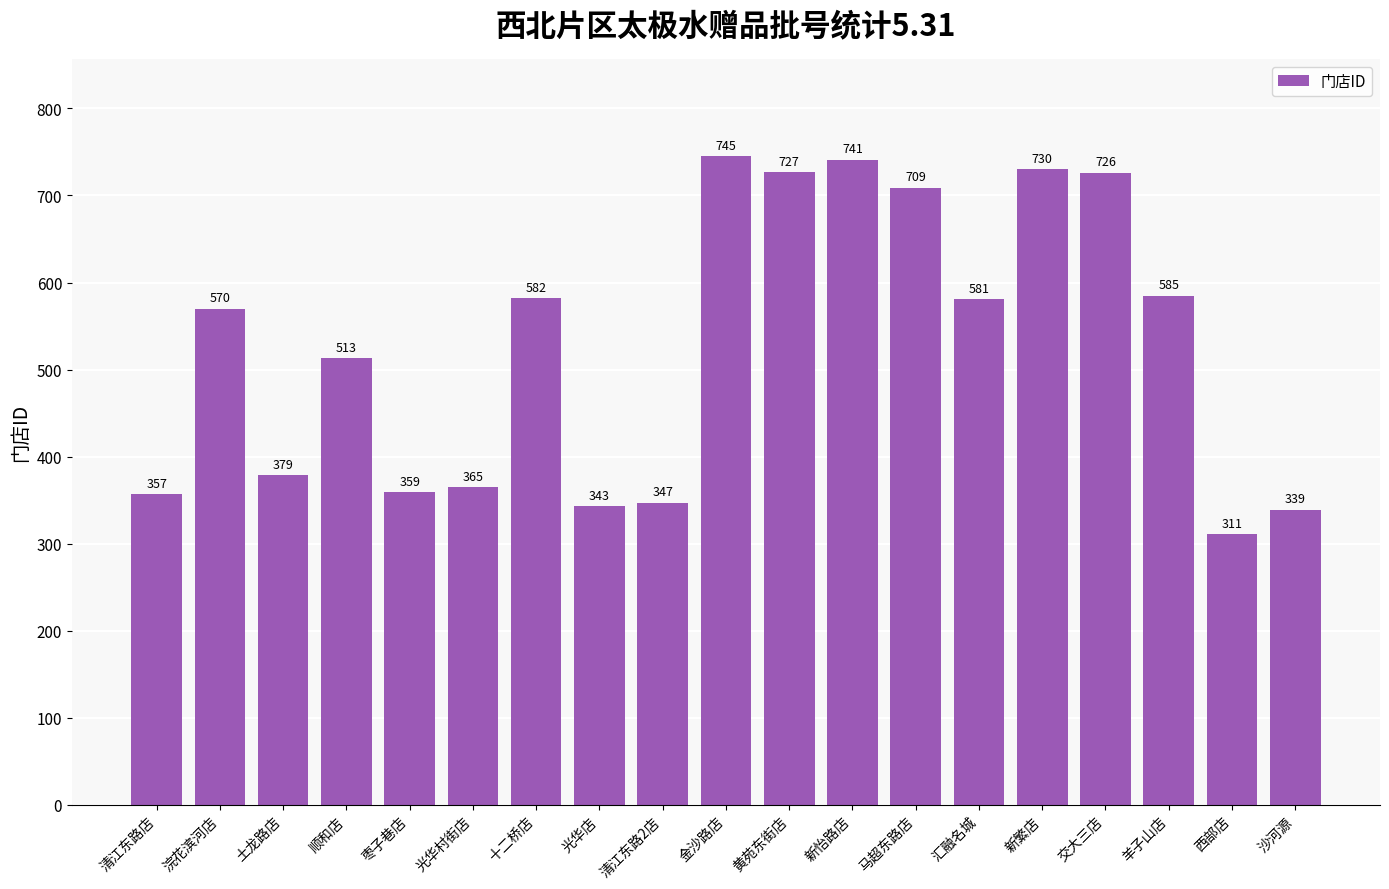

Reading left to right, list all the values displayed in this chart.

357	570	379	513	359	365	582	343	347	745	727	741	709	581	730	726	585	311	339